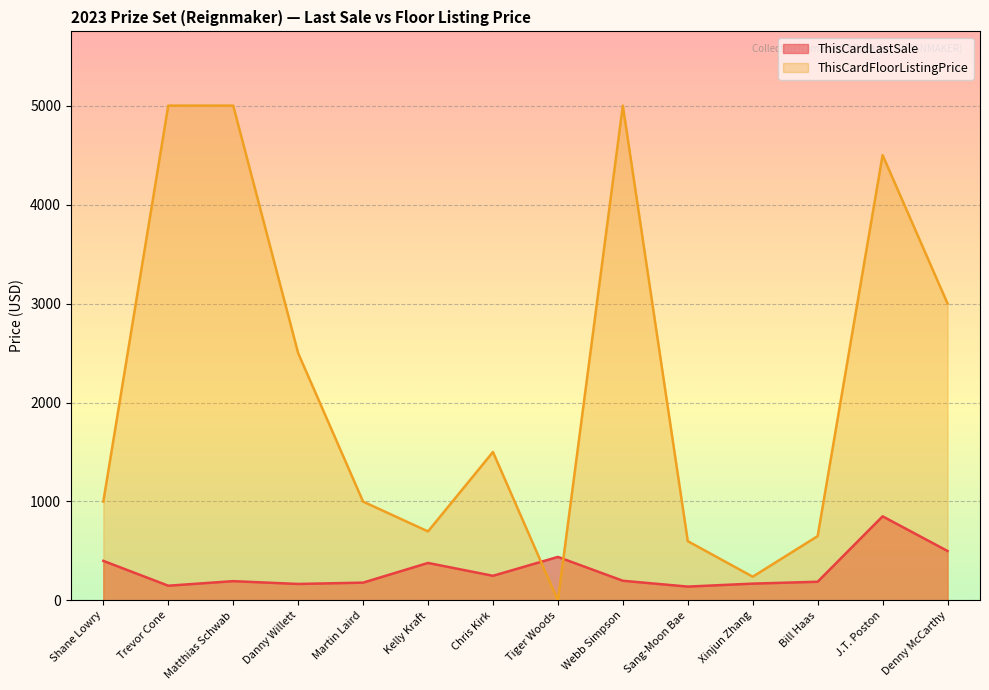

What is the sum of the ThisCardFloorListingPrice values at Tiger Woods and Martin Laird?

999.0